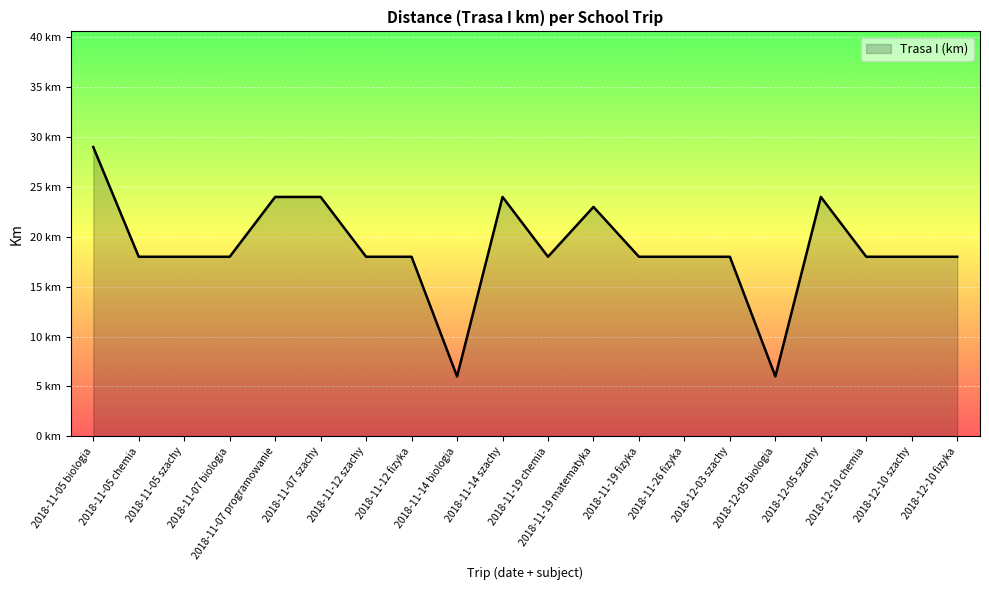

What is the maximum value shown in the chart?

29